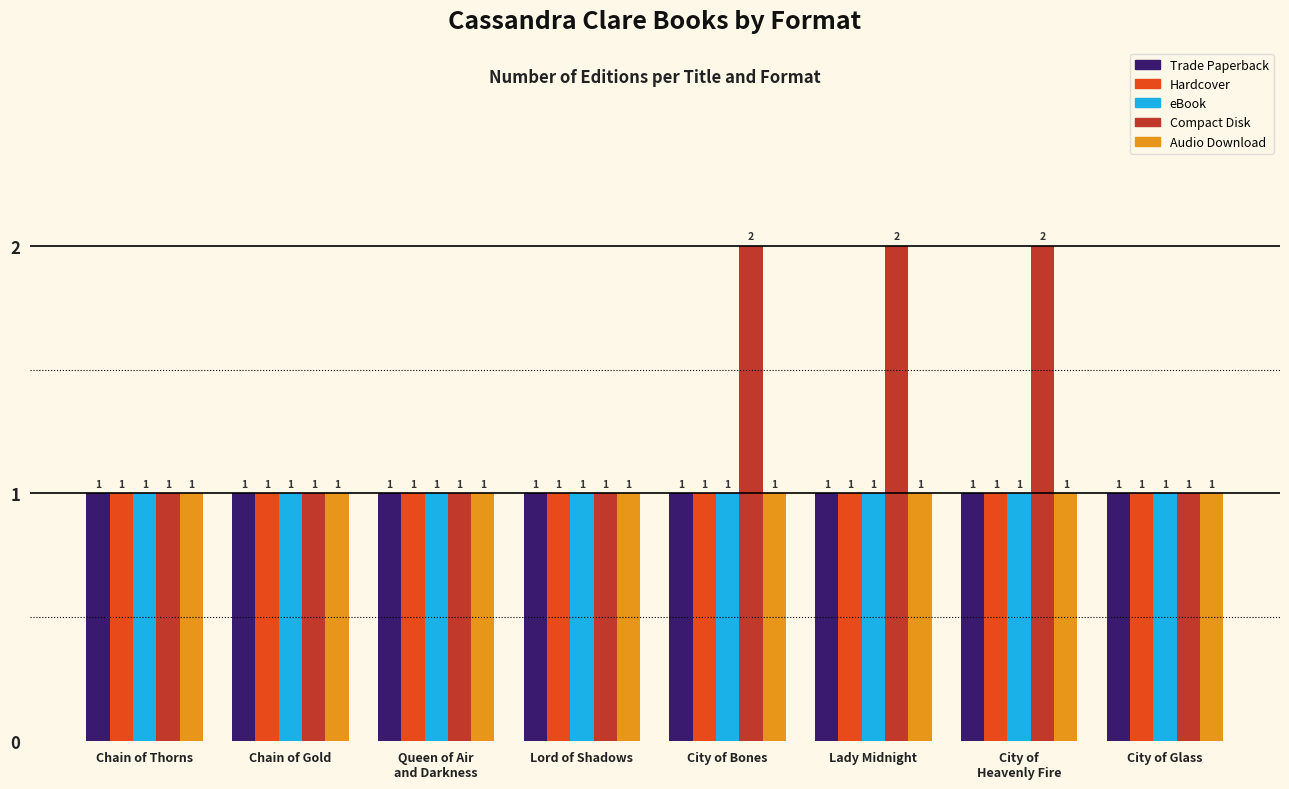

What is the lowest value of the Compact Disk series?

1